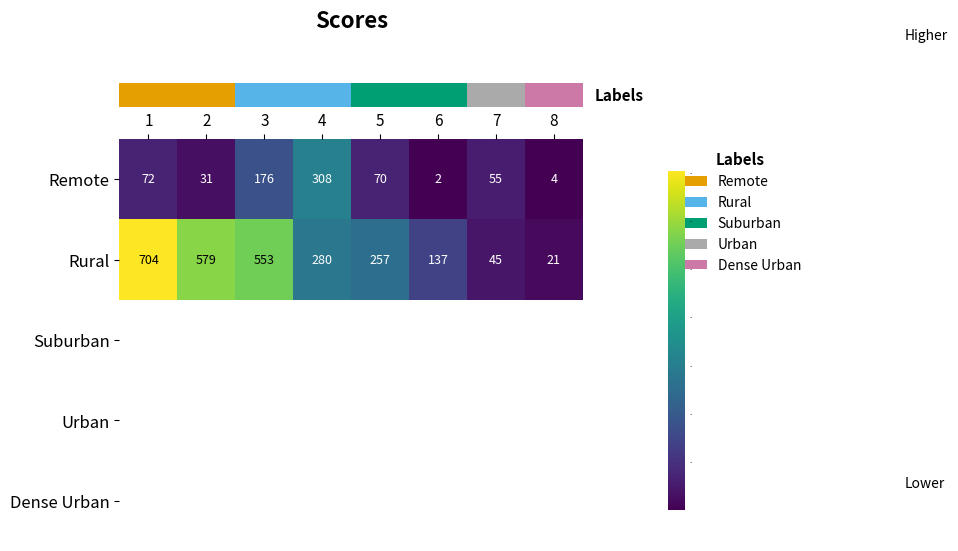

At which label does row_0 first exceed 70?

1